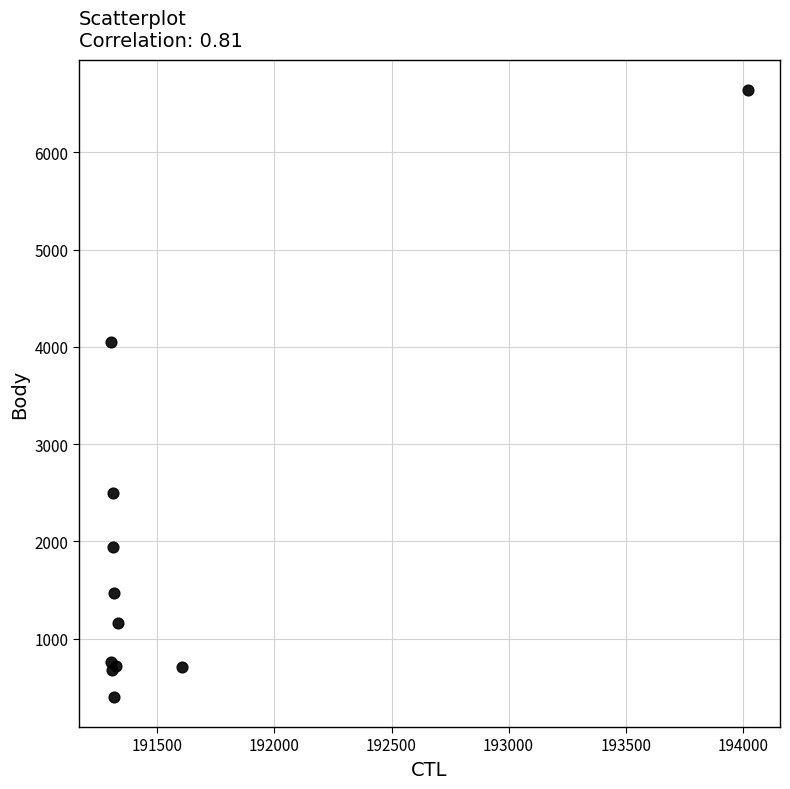

What Y value in the scatter plot is closest to 3521?

4047